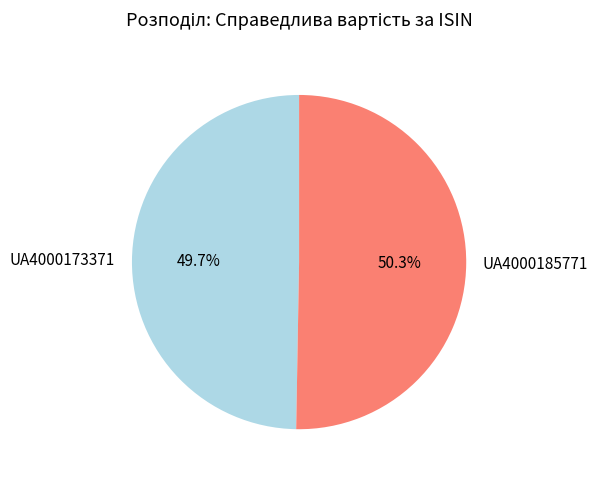

Approximately how many times larger is the value at UA4000173371 compared to UA4000185771?

1.0